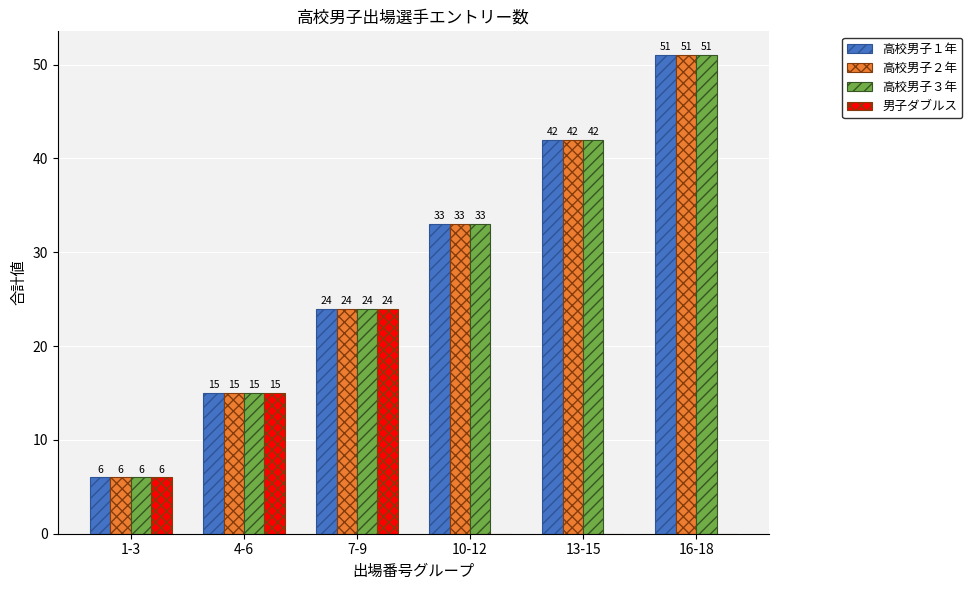

Which series changed the most between 7-9 and 10-12?

男子ダブルス